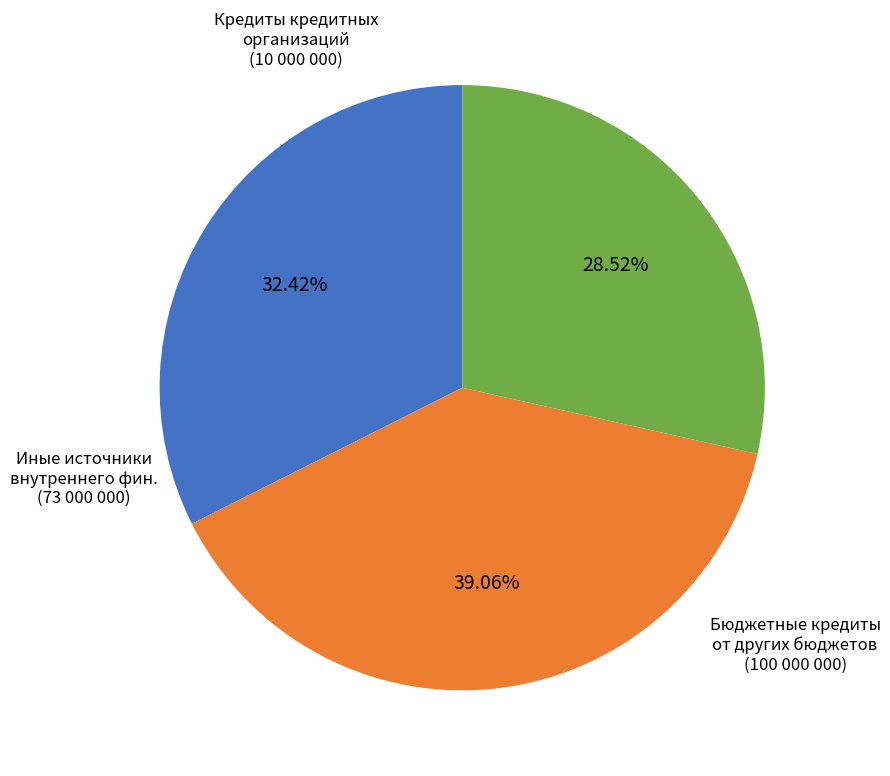

Is there a majority slice in this chart?

No